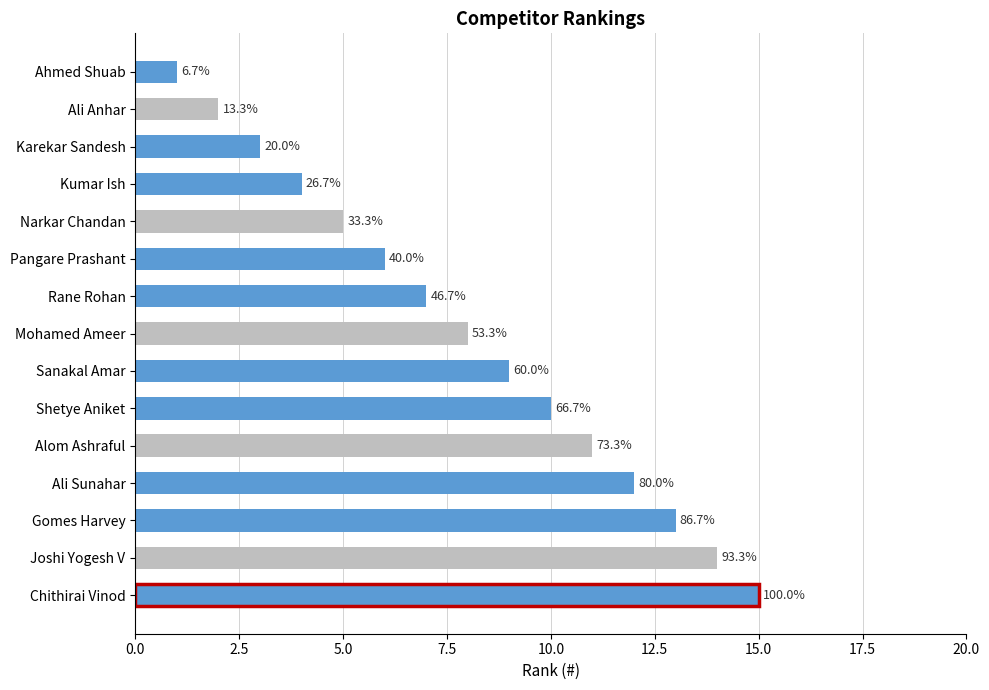

Are the bars horizontal?

Yes